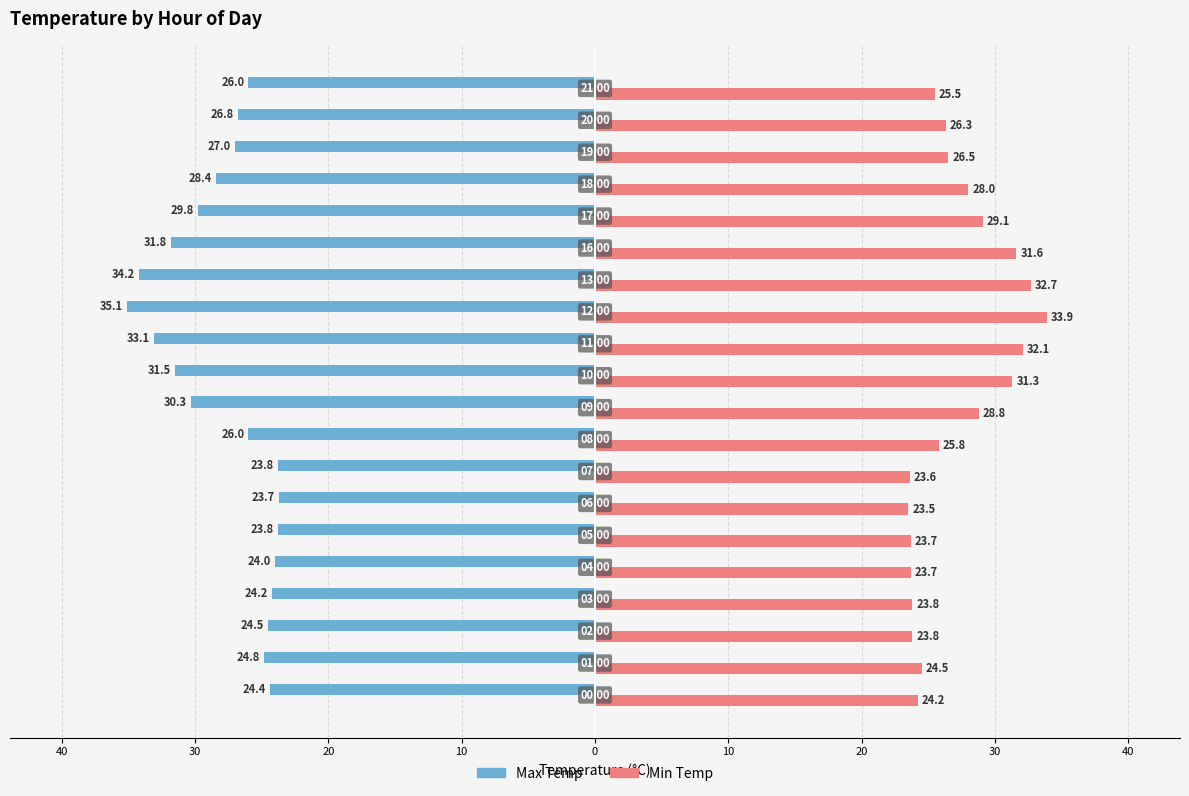

What are all the series names shown in the legend?

Max Temp, Min Temp